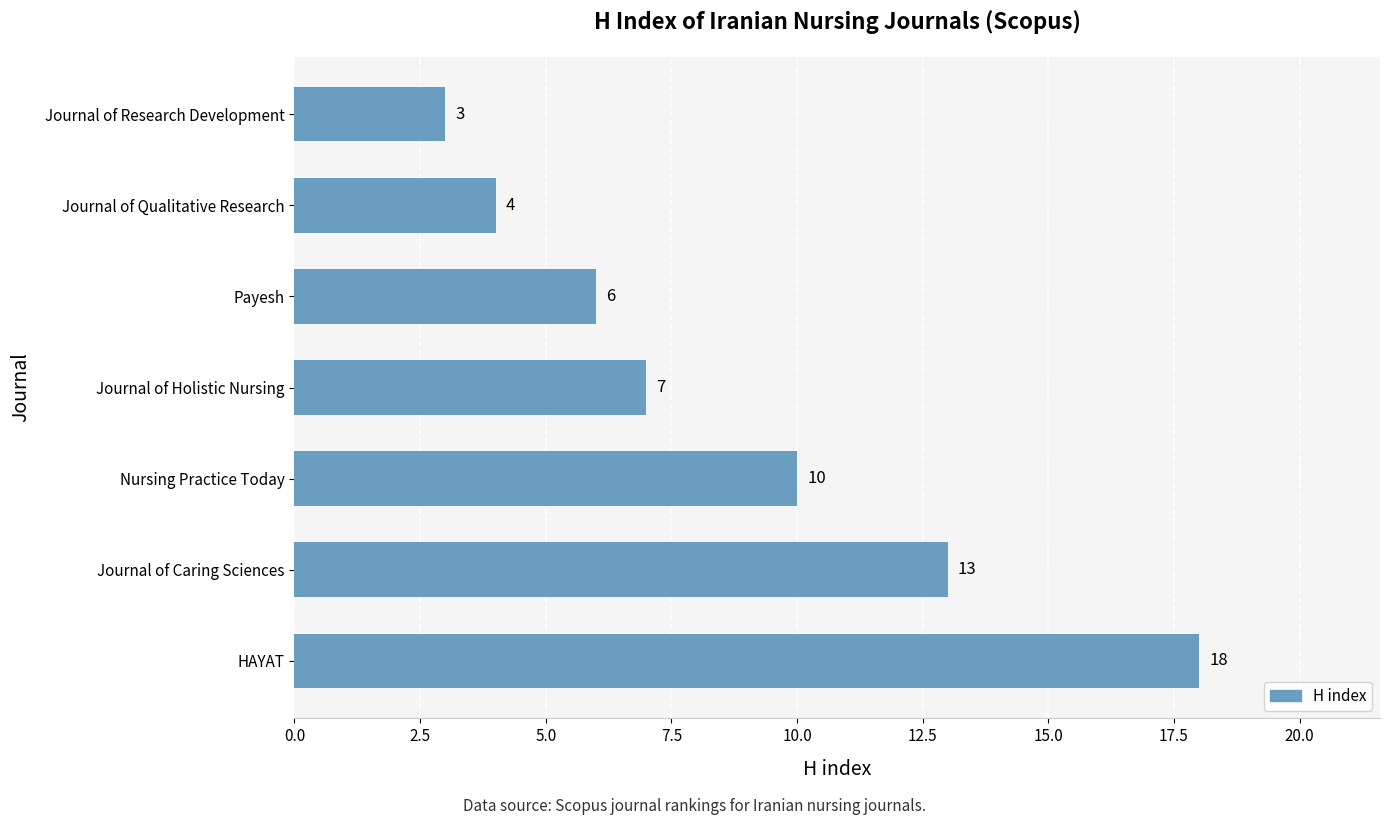

What is the average value?

9